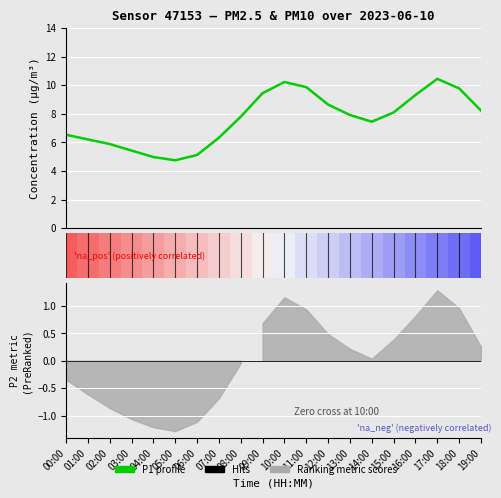

Reading left to right, transcribe all the data shown in this chart.

6.5	6.2	5.9	5.4	5.0	4.8	5.1	6.3	7.8	9.4	10.2	9.9	8.7	7.9	7.5	8.1	9.3	10.4	9.8	8.2